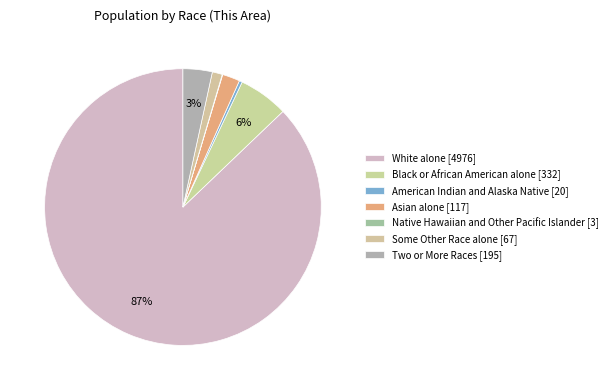

Rank the categories by value from highest to lowest.

White alone, Black or African American alone, Two or More Races, Asian alone, Some Other Race alone, American Indian and Alaska Native, Native Hawaiian and Other Pacific Islander